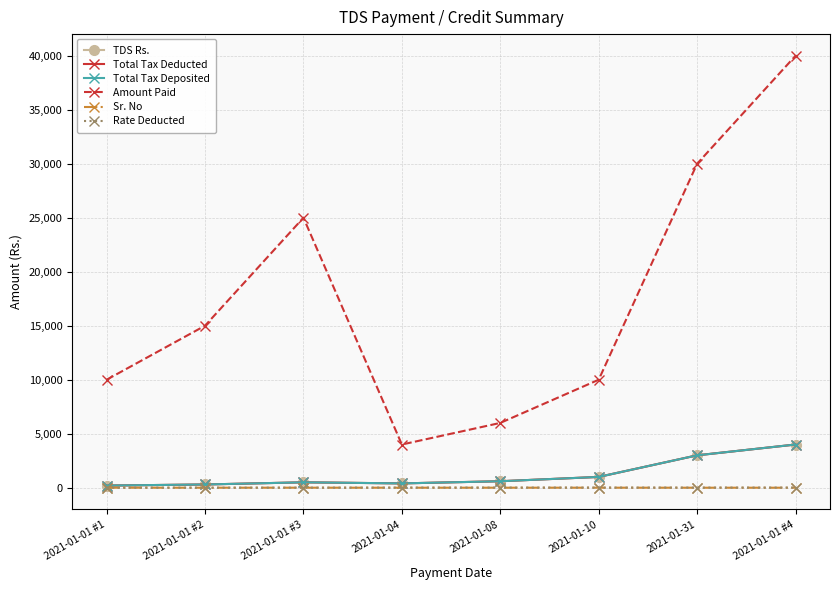

Which category has the highest value across all series?

2021-01-01 #4